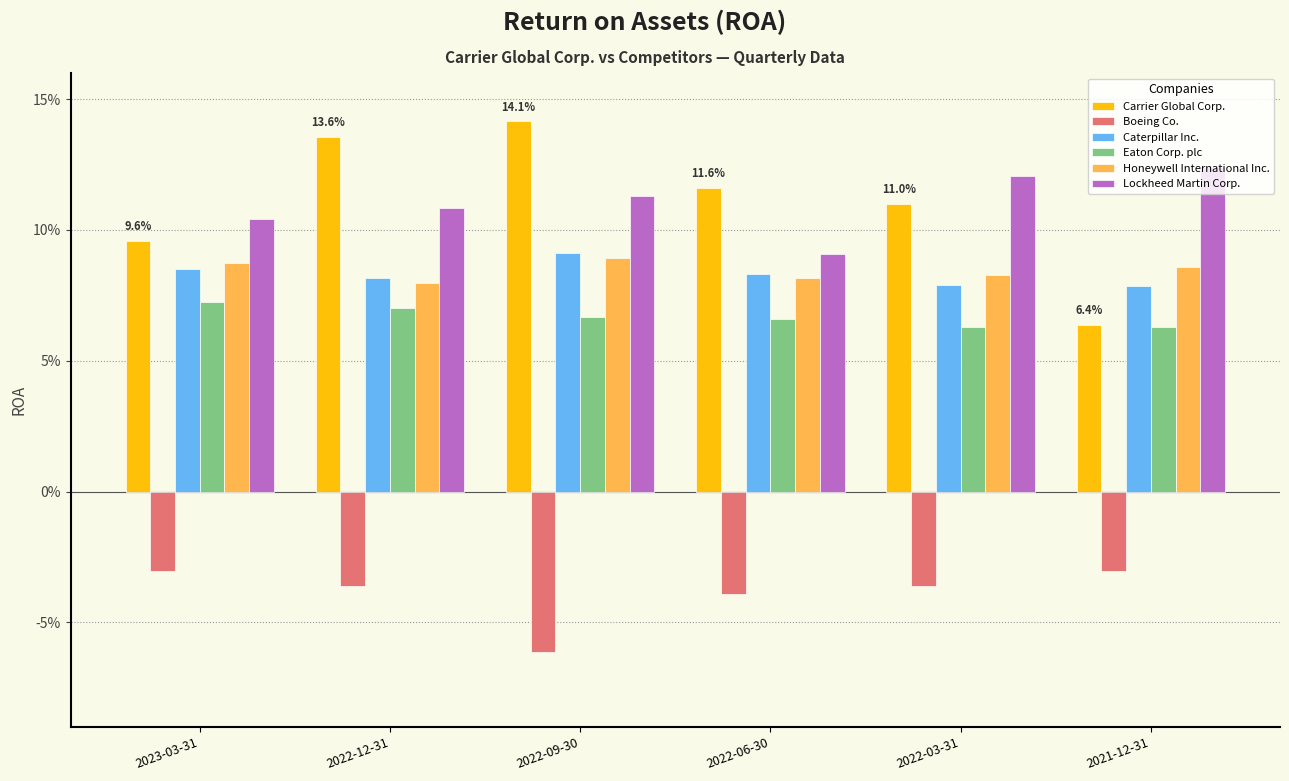

List the labels in order of Carrier Global Corp. value, smallest first.

2021-12-31, 2023-03-31, 2022-03-31, 2022-06-30, 2022-12-31, 2022-09-30